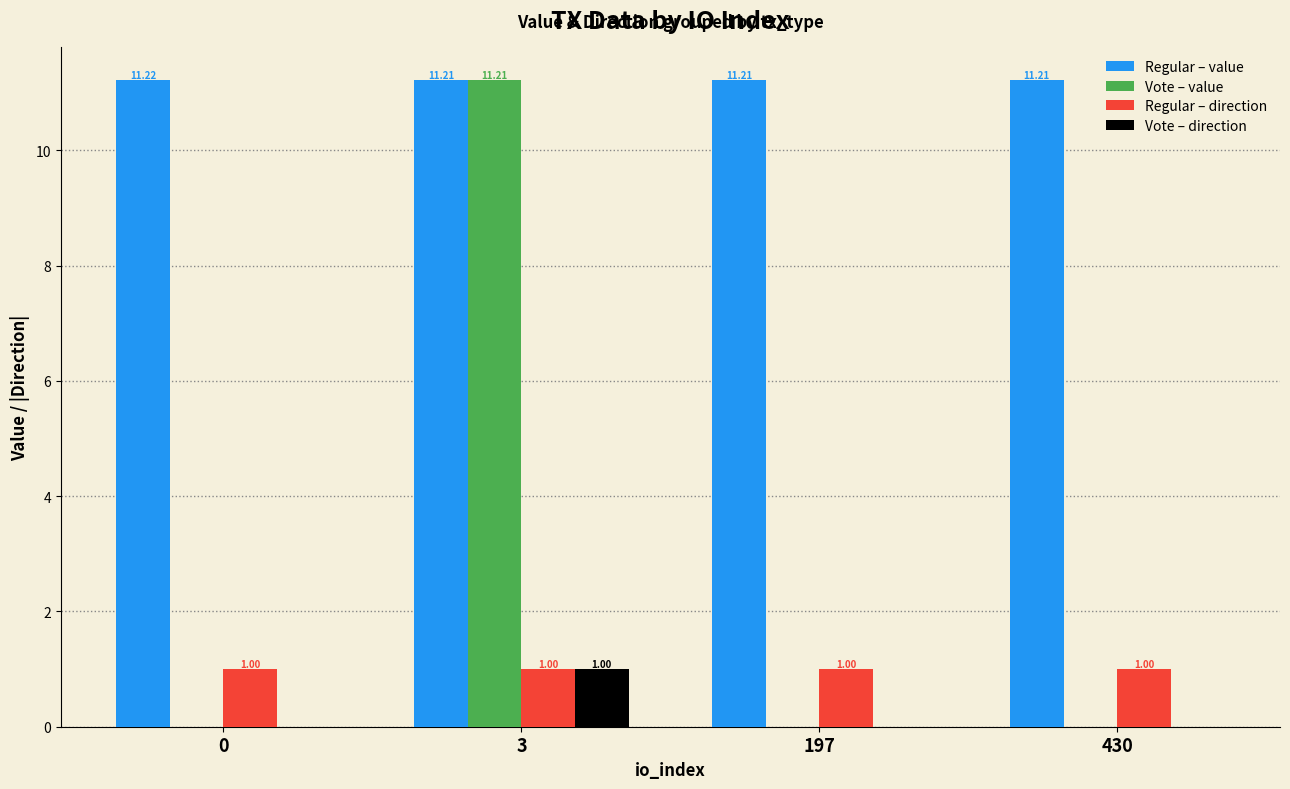

Between 0 and 3, which series saw the biggest shift?

Vote – value